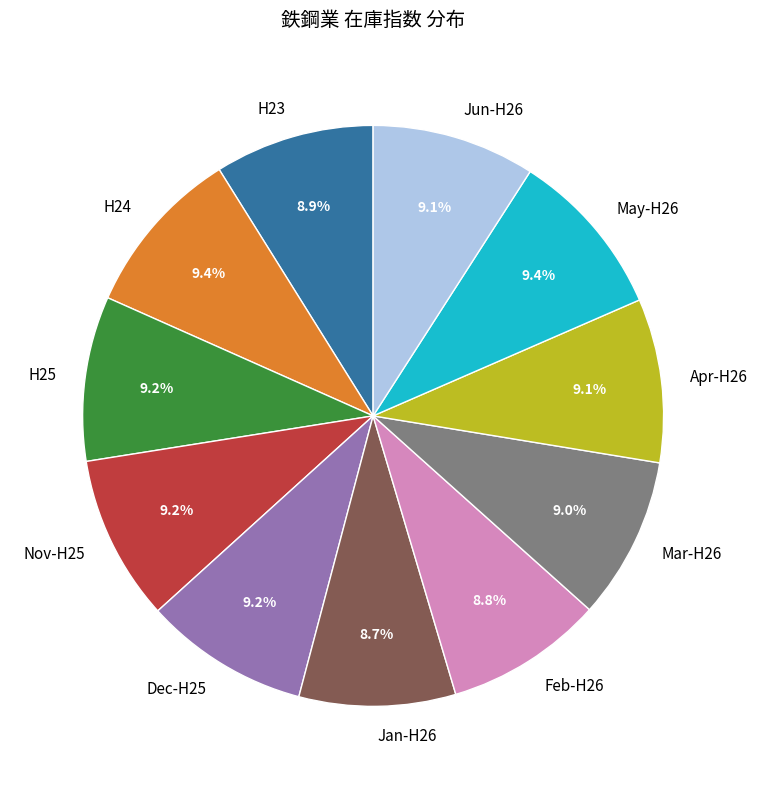

Is there any slice that represents more than half of the pie?

No